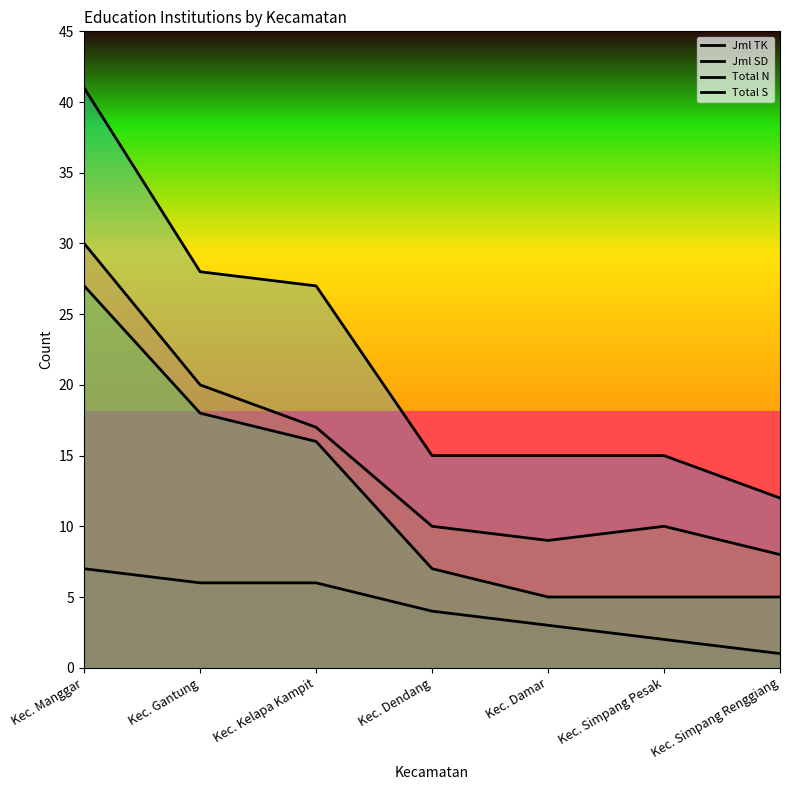

Between Kec. Gantung and Kec. Kelapa Kampit, which series saw the biggest shift?

Jml SD